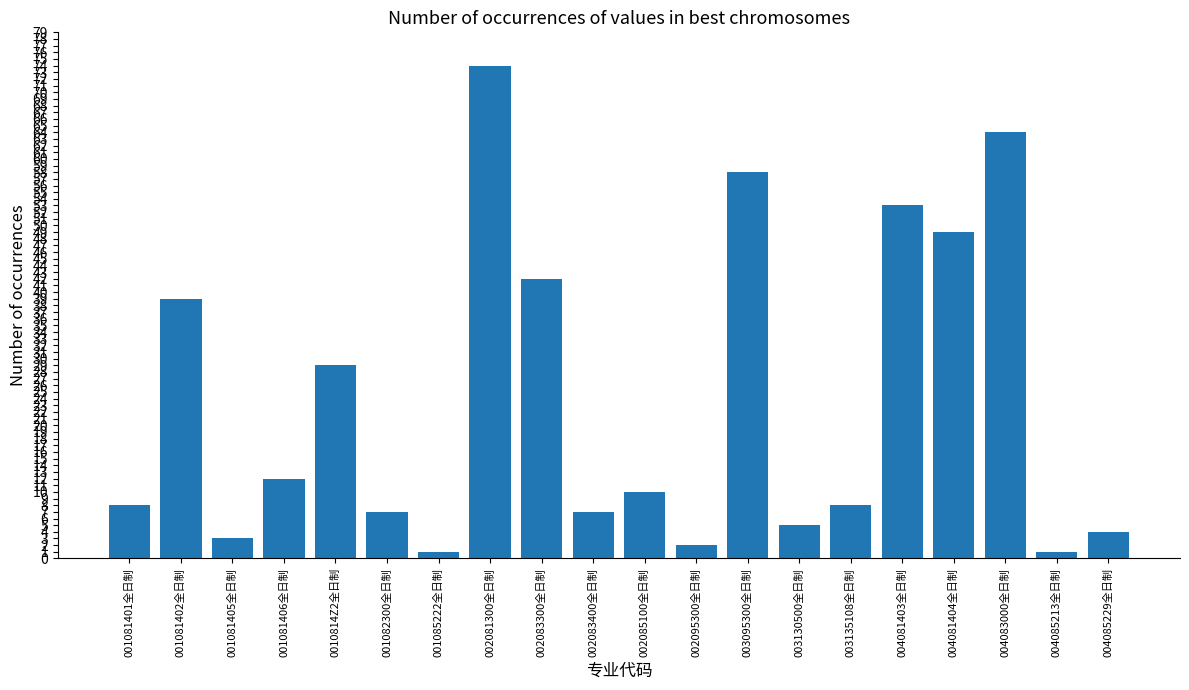

What is the difference between the values at 002083400全日制 and 001085222全日制?

6